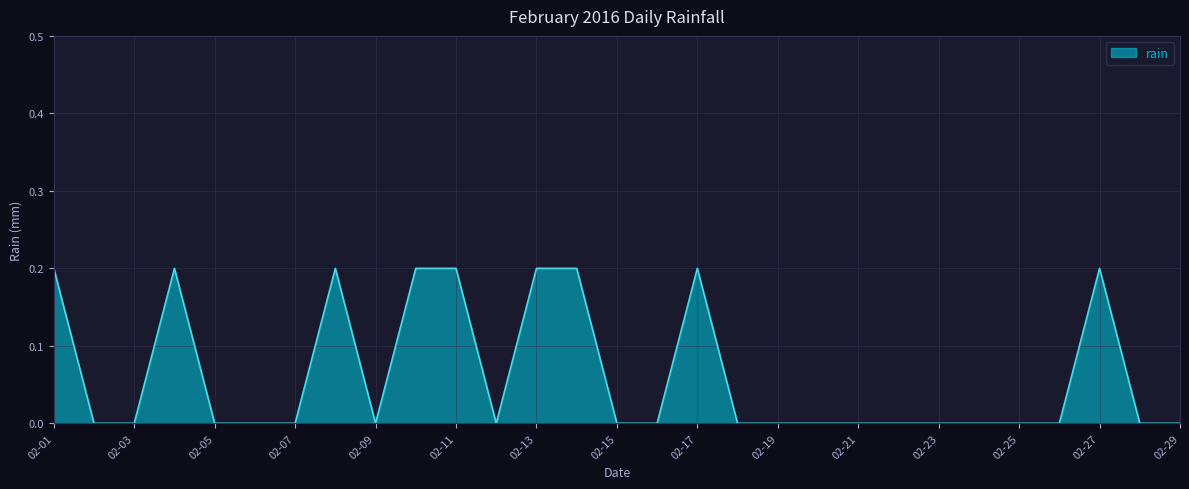

True or false: there are more than 0 points higher than both neighbors.

True